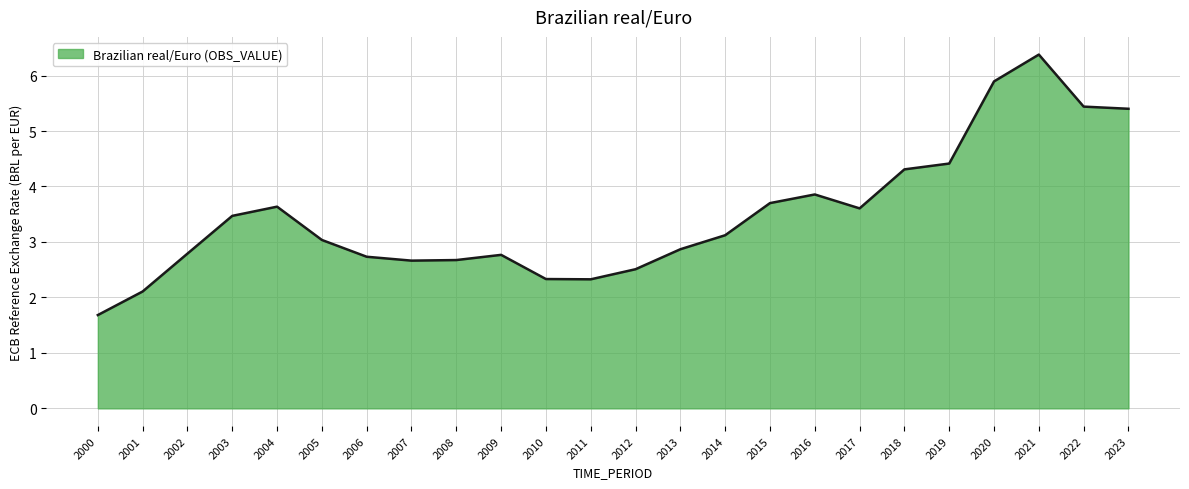

What value does the data have at 2009?

2.8